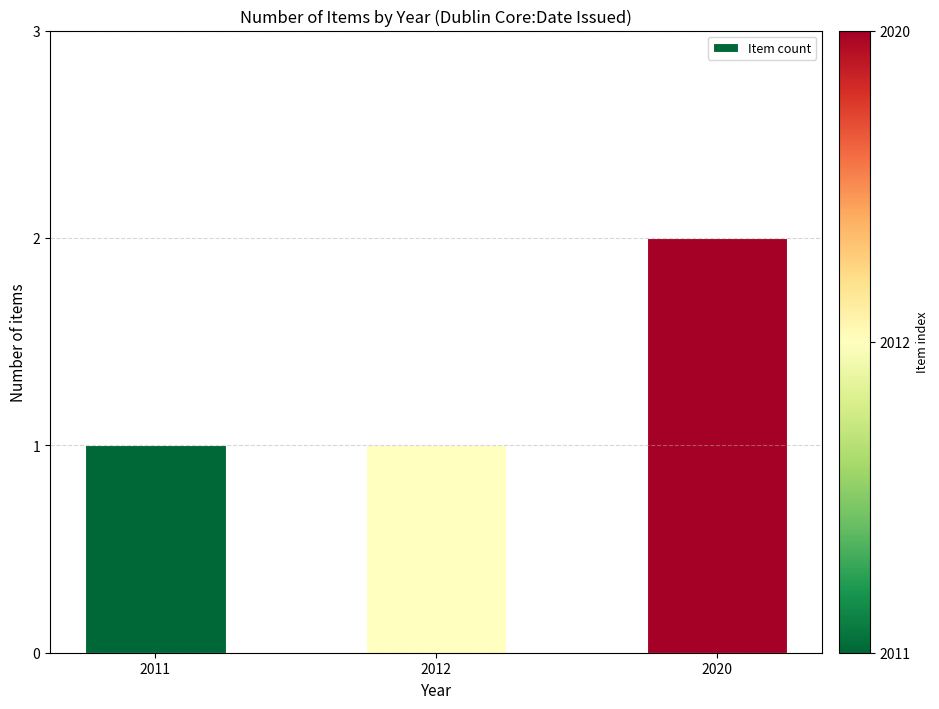

What is the value of the 1st bar from the left?

1